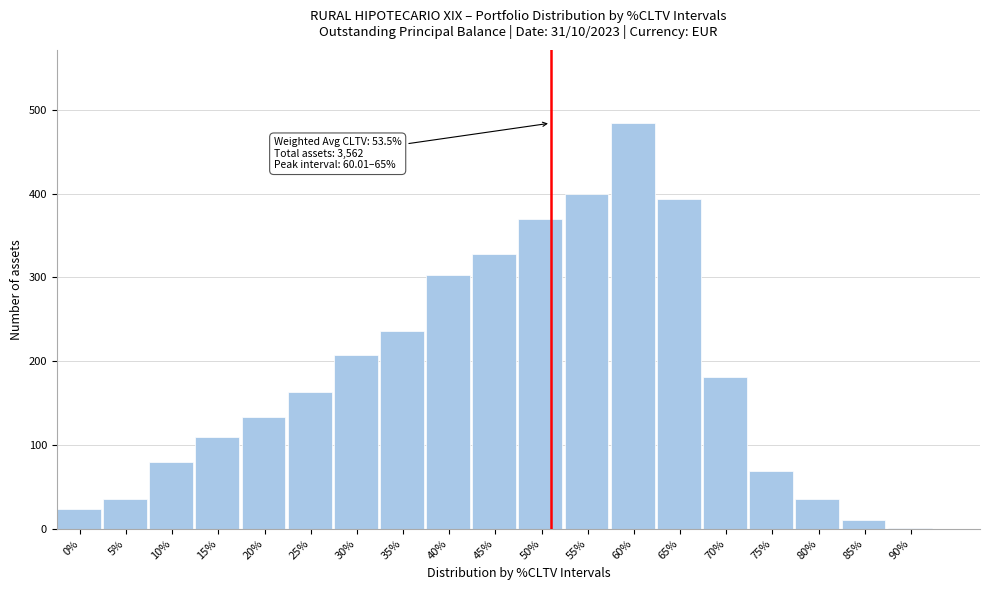

Reading left to right, what are all the values shown in this chart?

0%=23	5%=36	10%=80	15%=109	20%=133	25%=163	30%=207	35%=236	40%=303	45%=328	50%=370	55%=399	60%=484	65%=394	70%=181	75%=69	80%=36	85%=10	90%=1